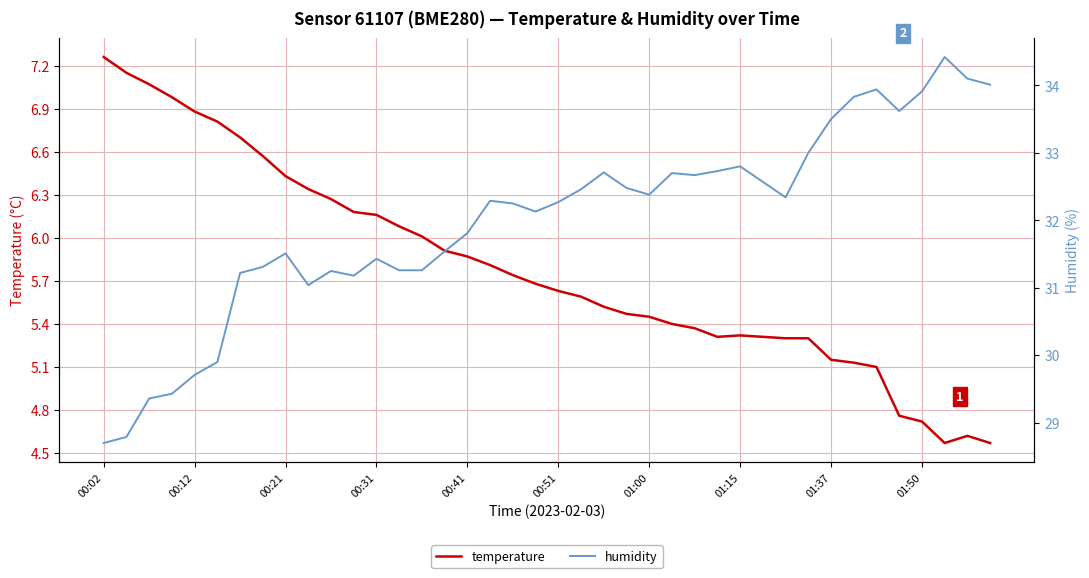

At which label does temperature first exceed 5?

00:02